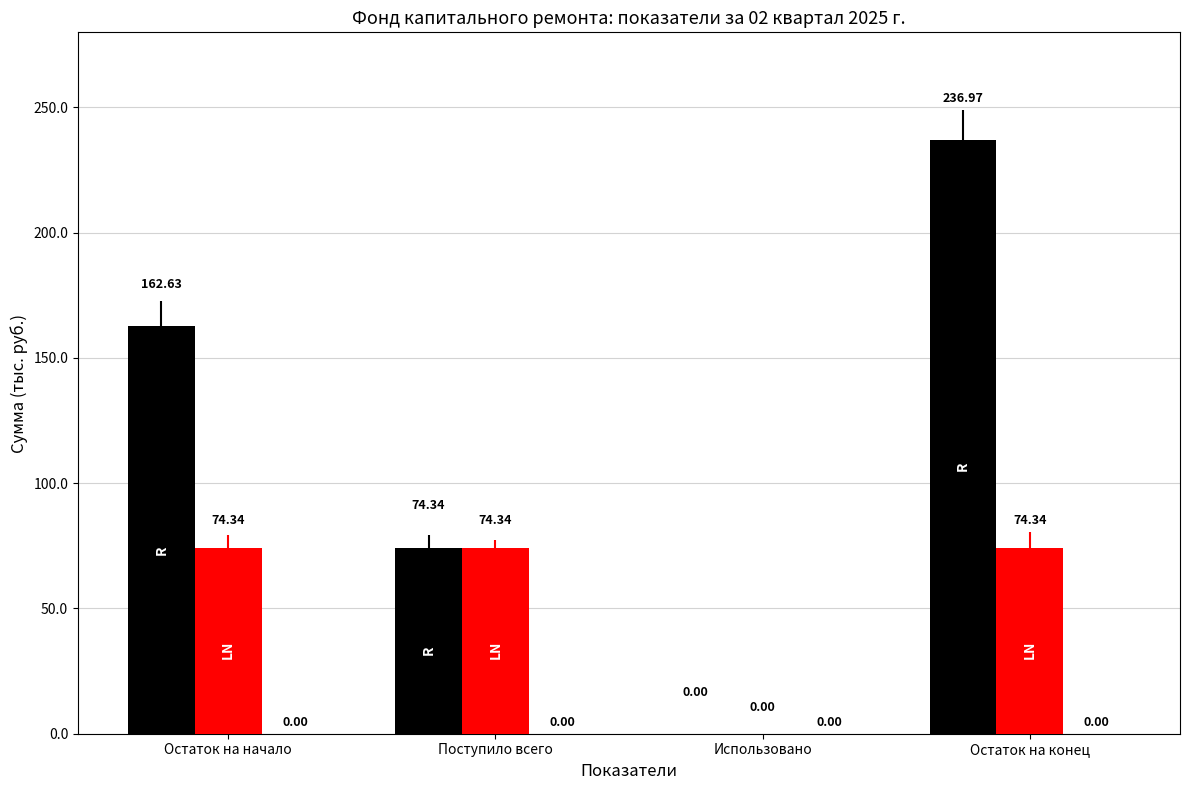

At which category is the sum across all series the highest?

Остаток на конец